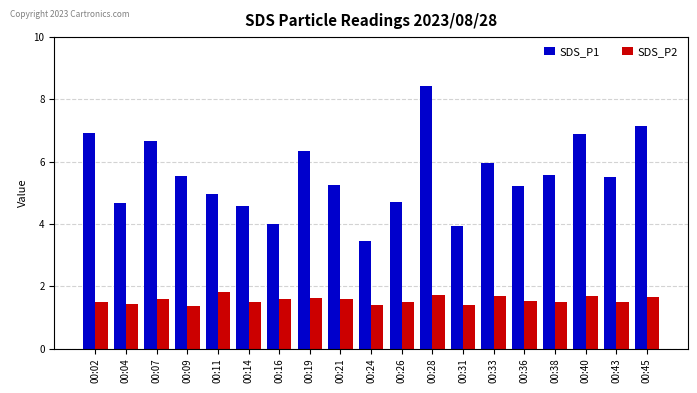

What is the sum of the SDS_P1 values at 00:04 and 00:31?

8.6